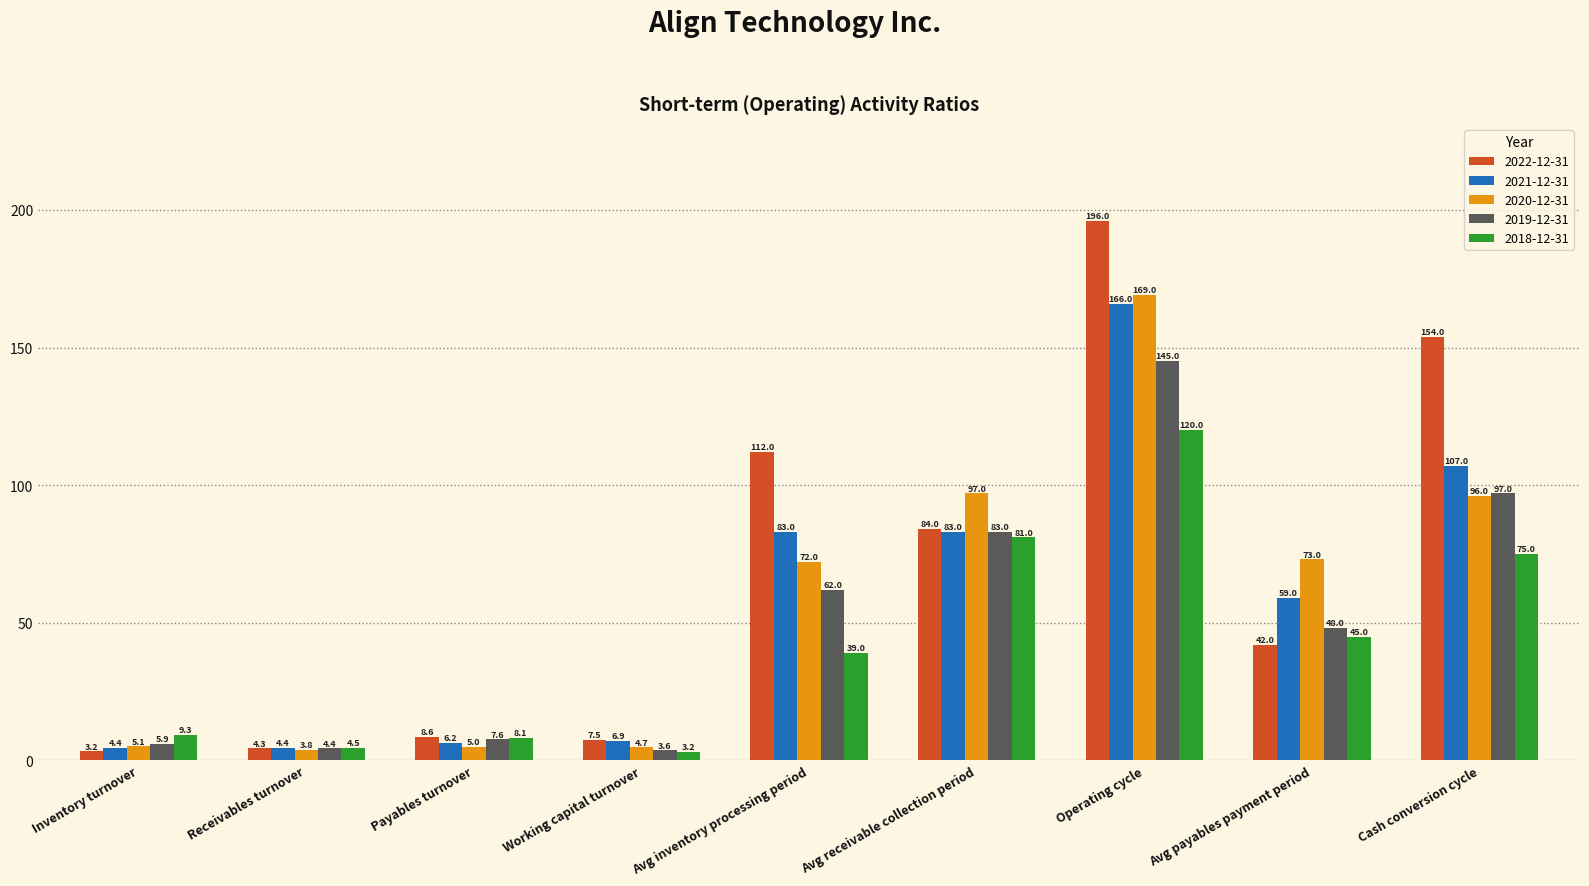

Where is 2022-12-31 nearest to the value 99?

Avg inventory processing period